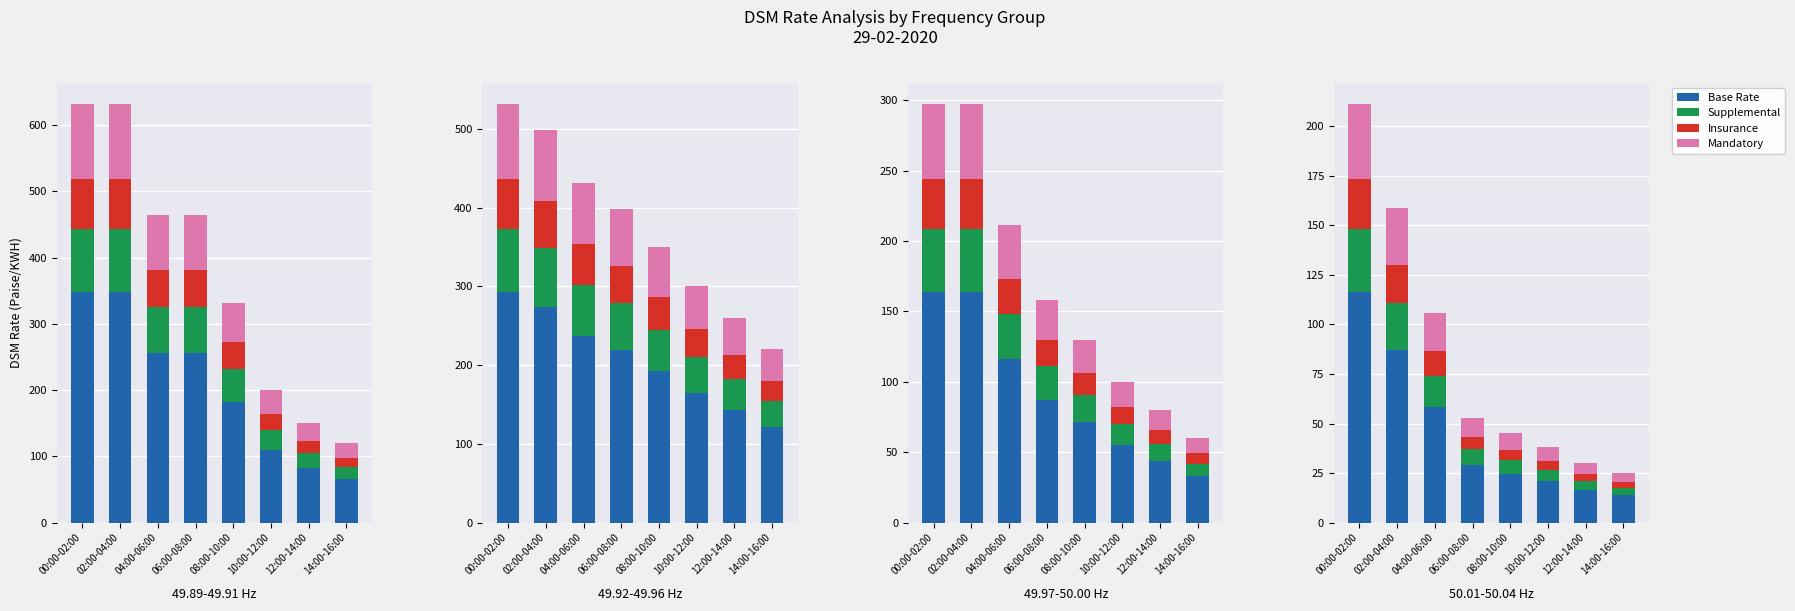

Does the chart contain stacked bars?

No